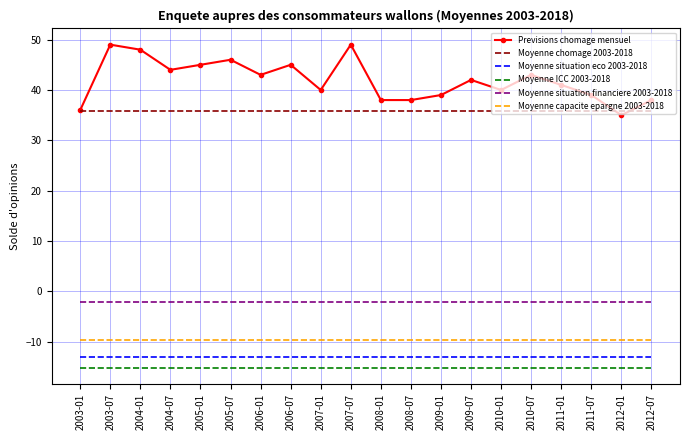

Which series changed the most between 2003-01 and 2006-07?

Previsions chomage mensuel